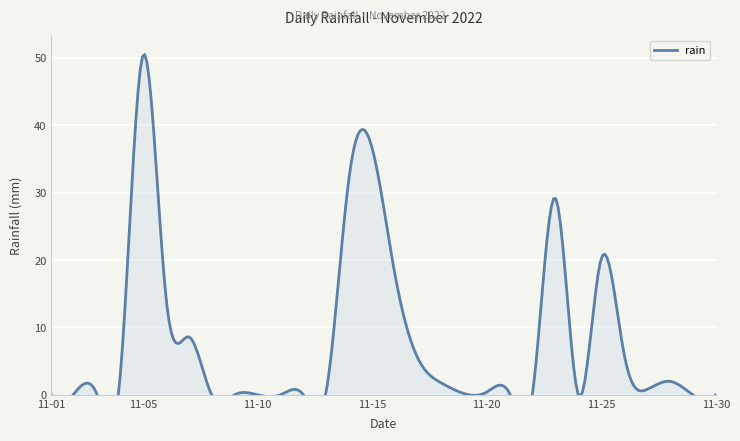

List the labels in order of value, smallest first.

2022-11-01, 2022-11-03, 2022-11-08, 2022-11-09, 2022-11-10, 2022-11-11, 2022-11-12, 2022-11-24, 2022-11-29, 2022-11-30, 2022-11-02, 2022-11-19, 2022-11-21, 2022-11-22, 2022-11-20, 2022-11-13, 2022-11-27, 2022-11-18, 2022-11-28, 2022-11-04, 2022-11-17, 2022-11-26, 2022-11-07, 2022-11-06, 2022-11-16, 2022-11-25, 2022-11-23, 2022-11-14, 2022-11-15, 2022-11-05